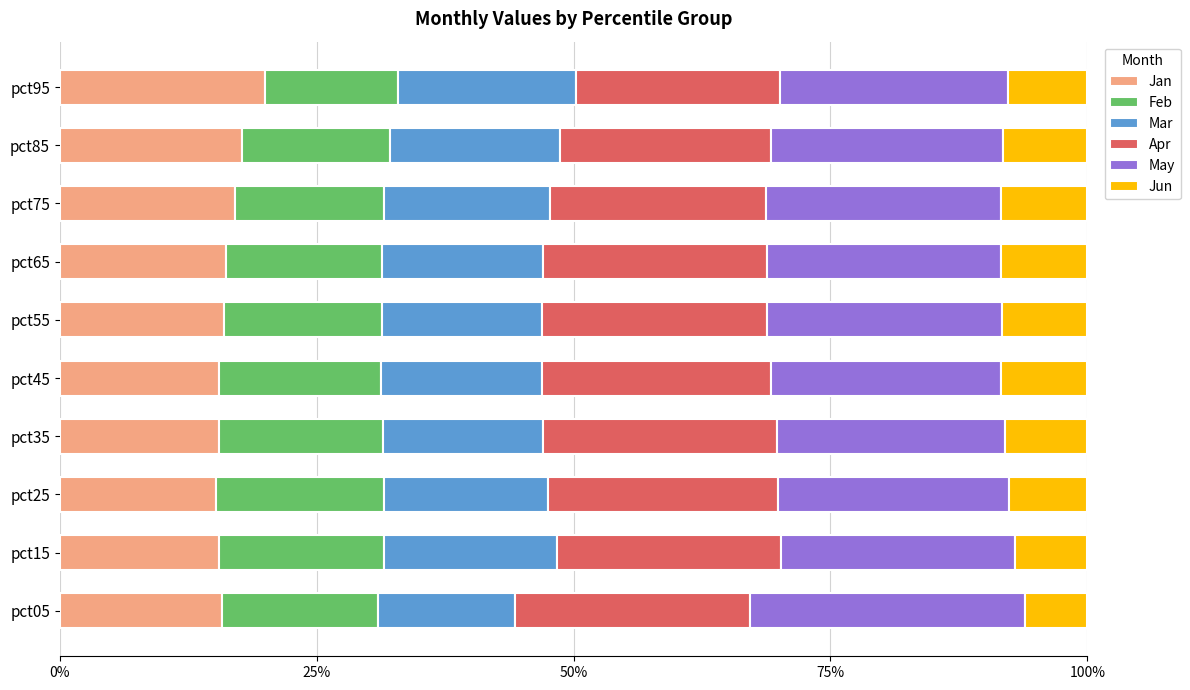

Reading left to right, extract all data points from this chart.

Jan: 0.2	0.2	0.2	0.2	0.2	0.2	0.2	0.2	0.2	0.2
Feb: 0.2	0.2	0.2	0.2	0.2	0.2	0.2	0.1	0.1	0.1
Mar: 0.1	0.2	0.2	0.2	0.2	0.2	0.2	0.2	0.2	0.2
Apr: 0.2	0.2	0.2	0.2	0.2	0.2	0.2	0.2	0.2	0.2
May: 0.3	0.2	0.2	0.2	0.2	0.2	0.2	0.2	0.2	0.2
Jun: 0.1	0.1	0.1	0.1	0.1	0.1	0.1	0.1	0.1	0.1